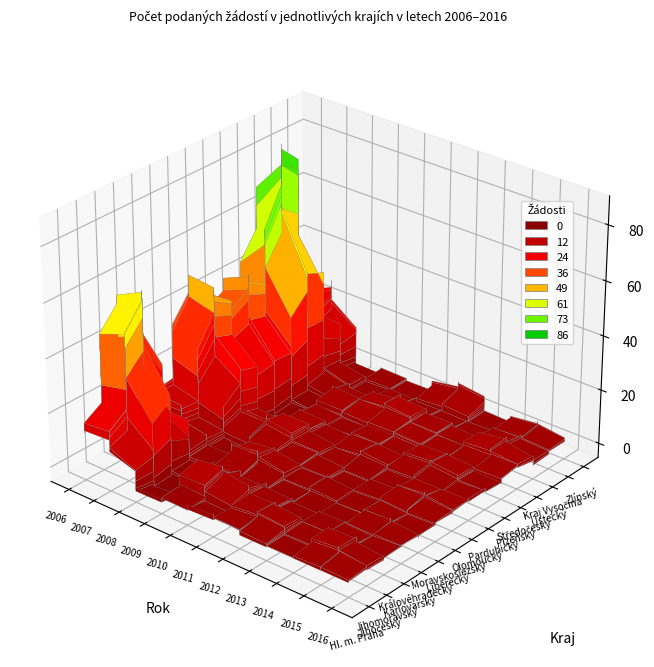

What is the sum of the Karlovarský values at 2009 and 2006?

5